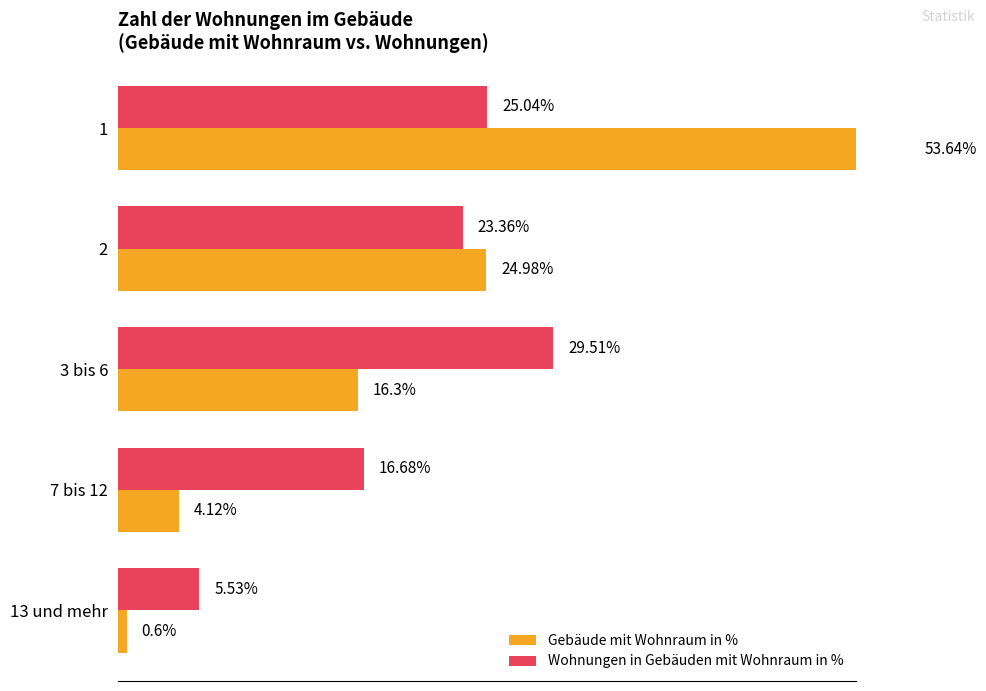

What is the highest value of the Gebäude mit Wohnraum in % series?

53.6